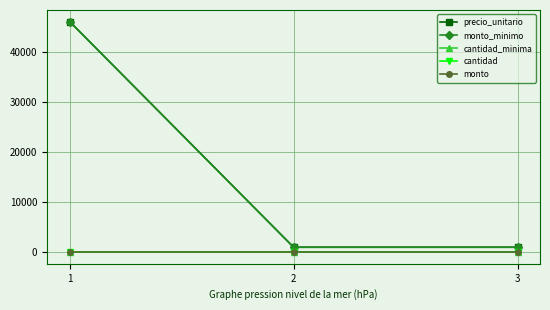

At which category does the chart reach its minimum across all series?

1